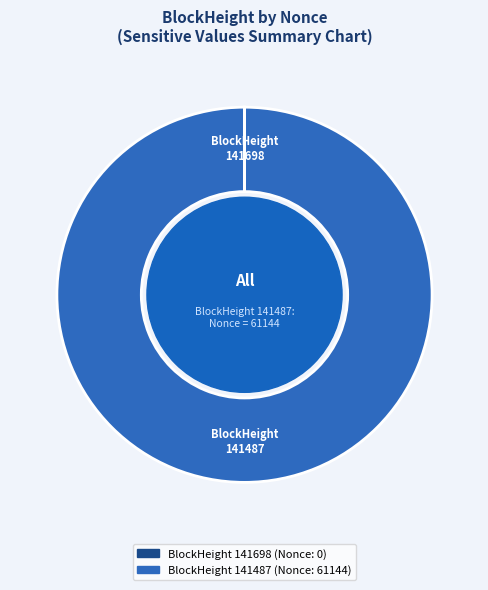

What is the majority slice?

BlockHeight 141487 (Nonce: 61144)